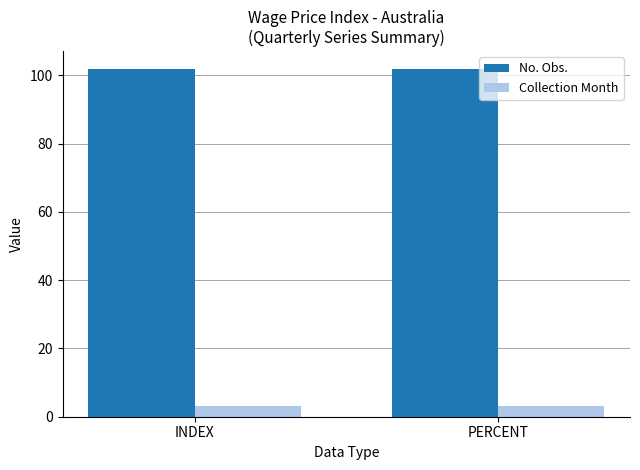

What value does the No. Obs. series have at PERCENT?

102